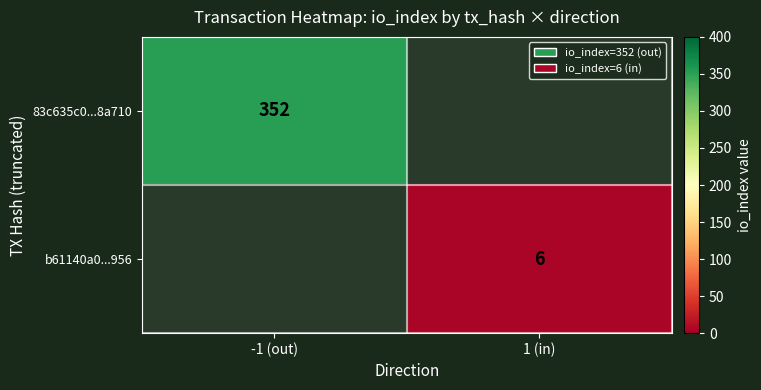

Is the value of b61140a0...956 at 1 (in) greater than the value of 83c635c0...8a710 at -1 (out)?

No